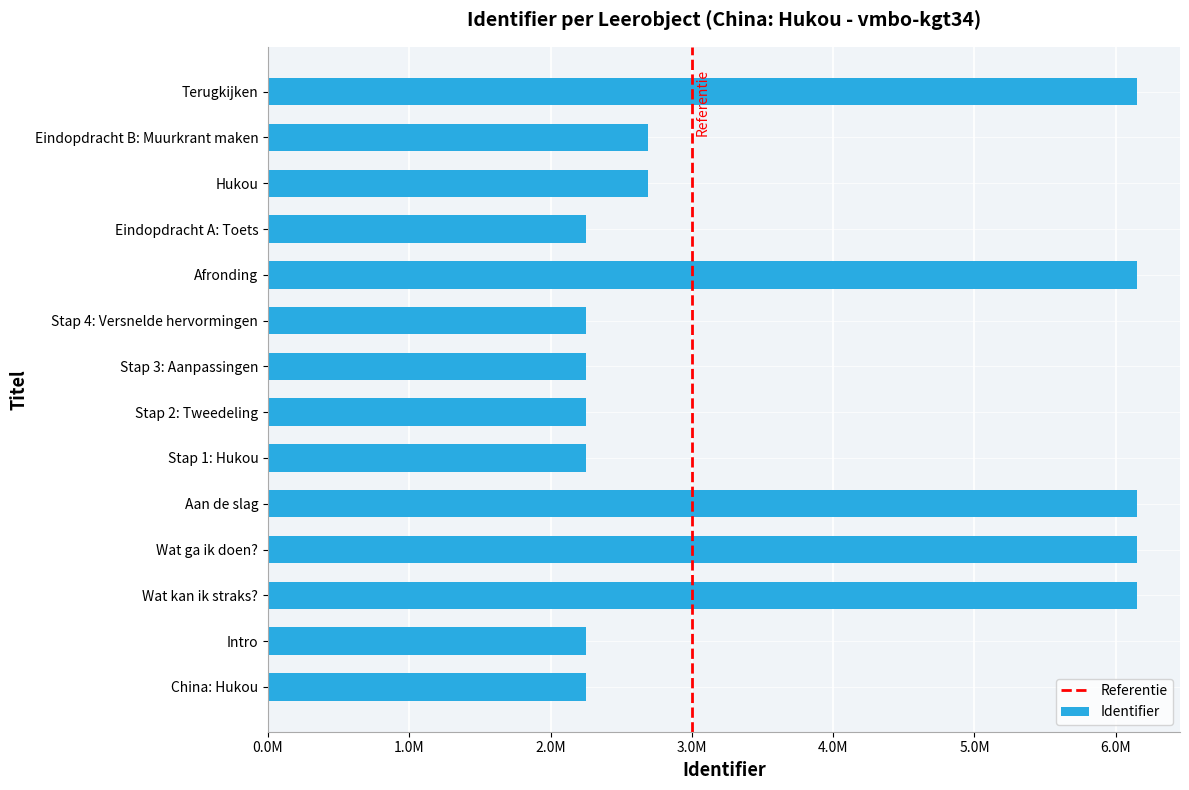

What is the minimum value shown in the chart?

2252225